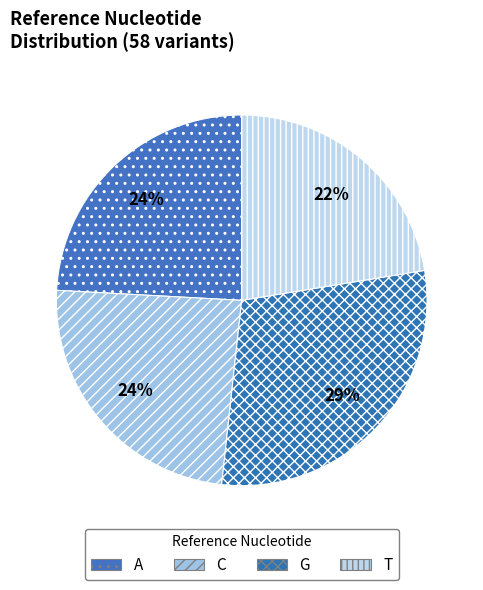

What percentage is the G slice, to the nearest percent?

29%